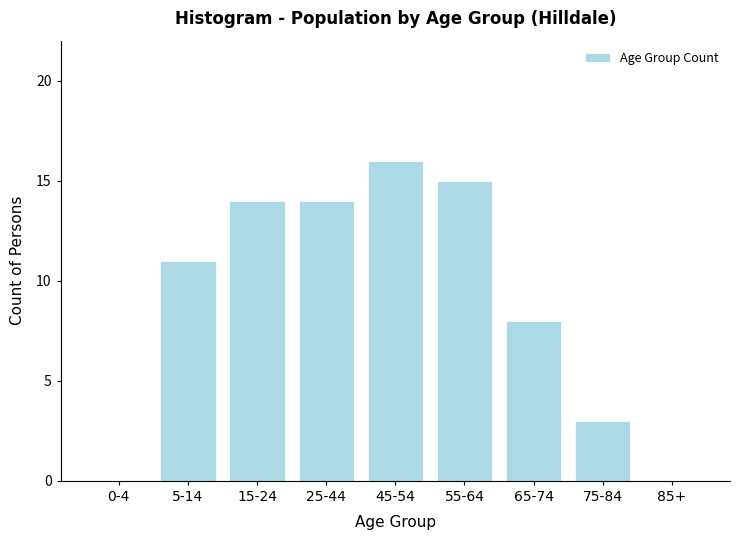

Reading left to right, extract all data points from this chart.

0-4=0	5-14=11	15-24=14	25-44=14	45-54=16	55-64=15	65-74=8	75-84=3	85+=0